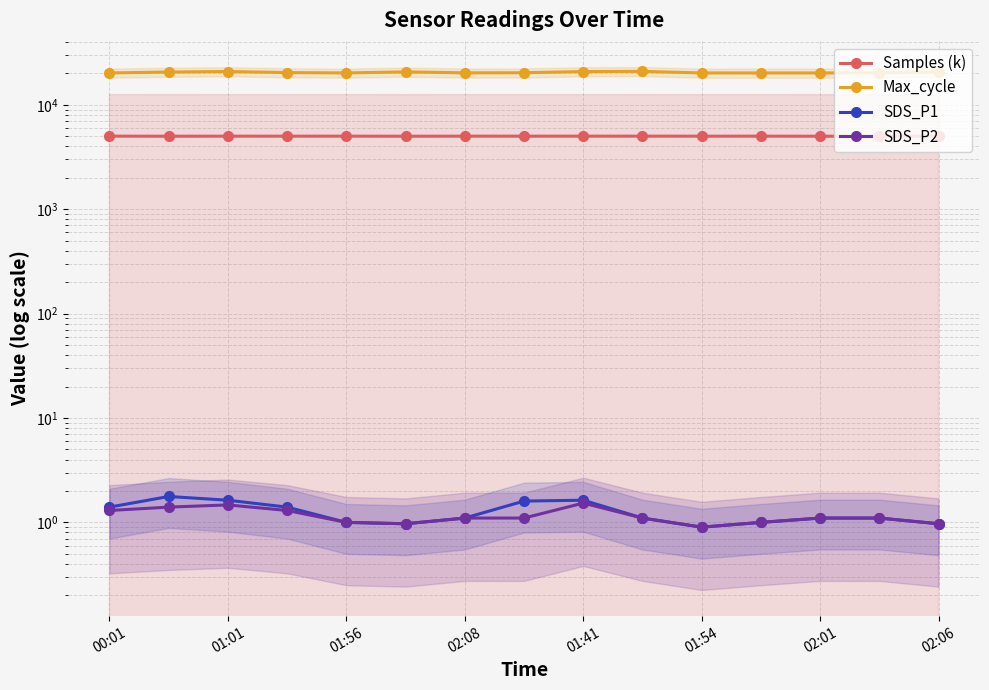

How many values in the Max_cycle series are below 20271?

7